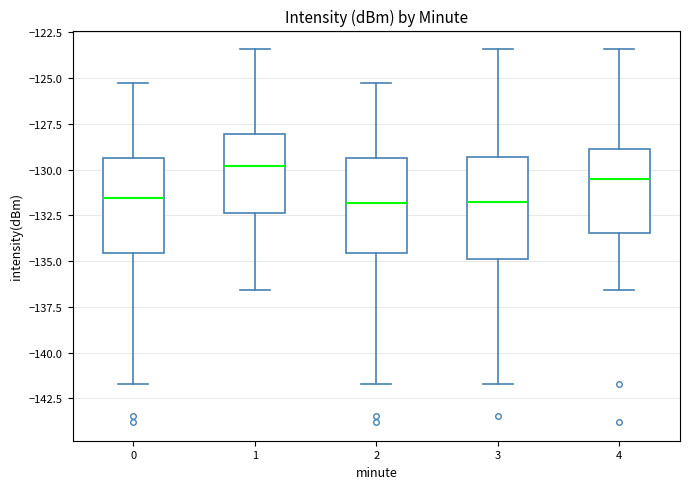

Reading left to right, transcribe this box plot: for each box, give where its median line is, the range the box spans, and where its two whiskers end, as read against the y-axis. The values are not printed on the chart, so give them approximately, as read against the axis.

0: median -131.5, box -134.5 to -129.5, whiskers -141.5 to -125.5
1: median -130.0, box -132.5 to -128.0, whiskers -136.5 to -123.5
2: median -132.0, box -134.5 to -129.5, whiskers -141.5 to -125.5
3: median -132.0, box -135.0 to -129.5, whiskers -141.5 to -123.5
4: median -130.5, box -133.5 to -129.0, whiskers -136.5 to -123.5